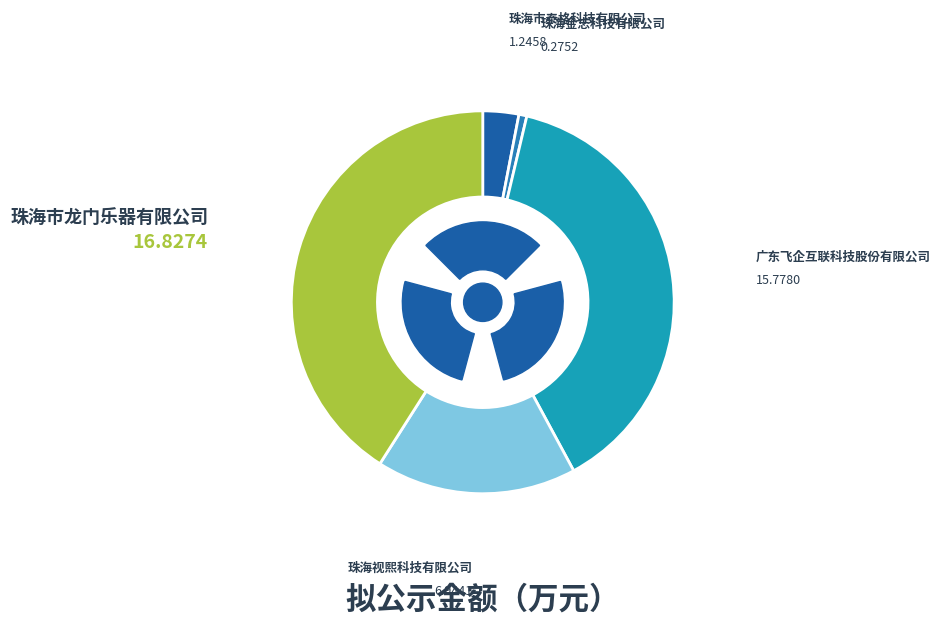

How many segments does this pie chart have?

5